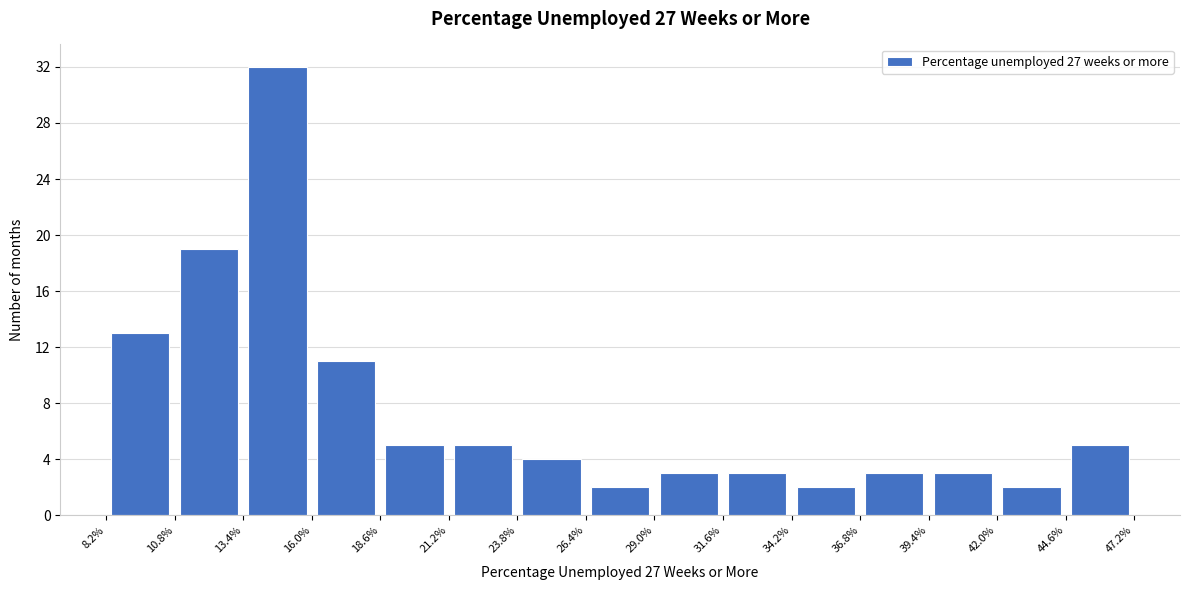

How tall is the bar that spans 23.8% to 26.4% on the x-axis? The values are not printed on the chart, so give them approximately, as read against the axis.

4